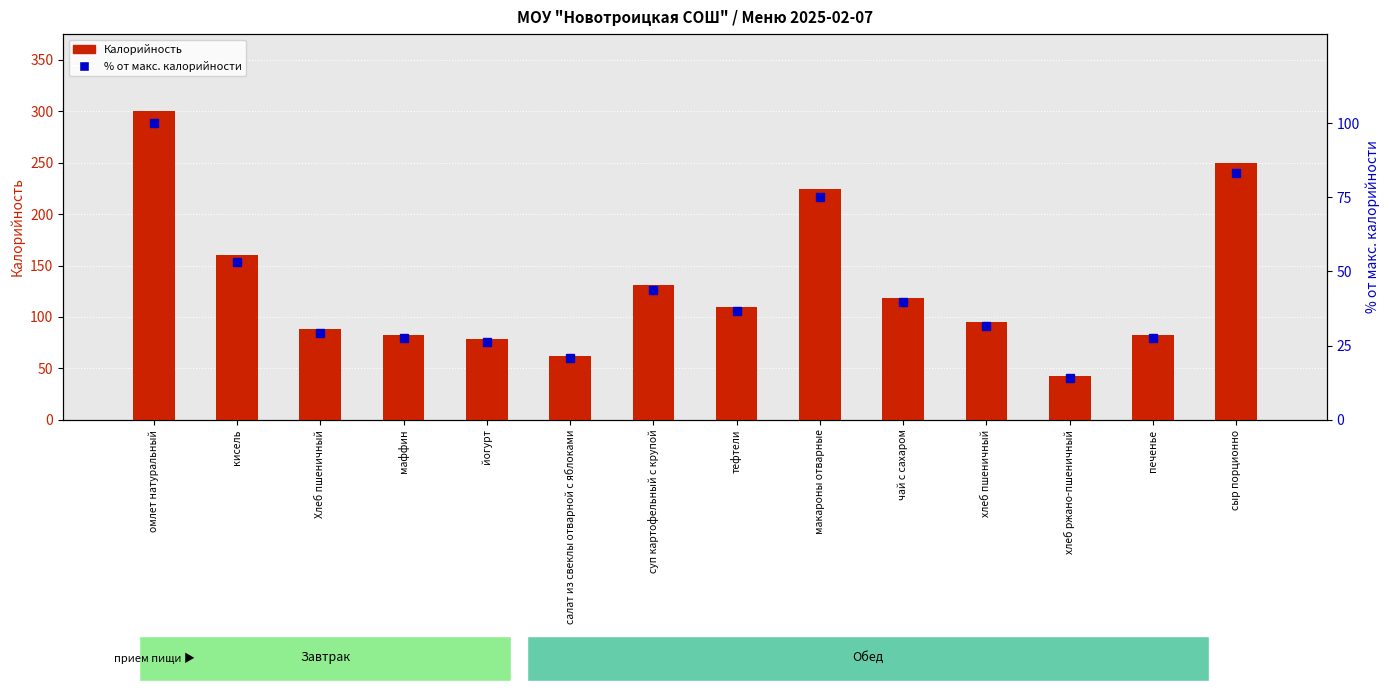

The % от макс. калорийности series shows 100.0 at омлет натуральный. True or false?

True